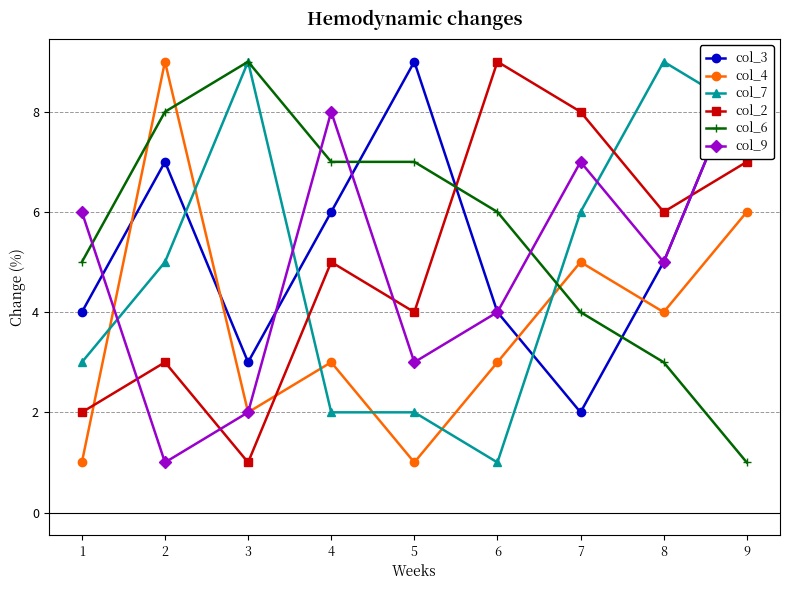

Which series ends up on top after the final intersection of col_9 and col_7?

col_9